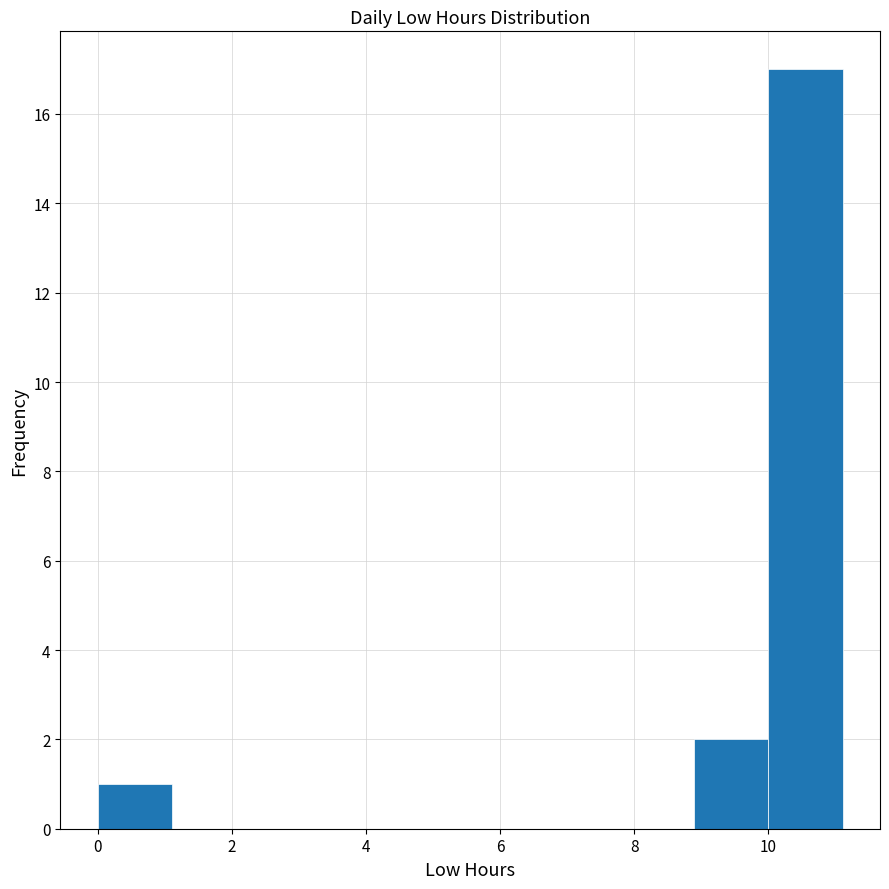

Reading left to right, transcribe this chart: for each bar, give the range it covers on the x-axis and its height. Neither the bar edges nor the heights are printed on the chart, so give them approximately, as read against the axes.

0.0 to 1.2: 1
1.2 to 2.2: 0
2.2 to 3.4: 0
3.4 to 4.4: 0
4.4 to 5.6: 0
5.6 to 6.6: 0
6.6 to 7.8: 0
7.8 to 8.8: 0
8.8 to 10.0: 2
10.0 to 11.2: 17